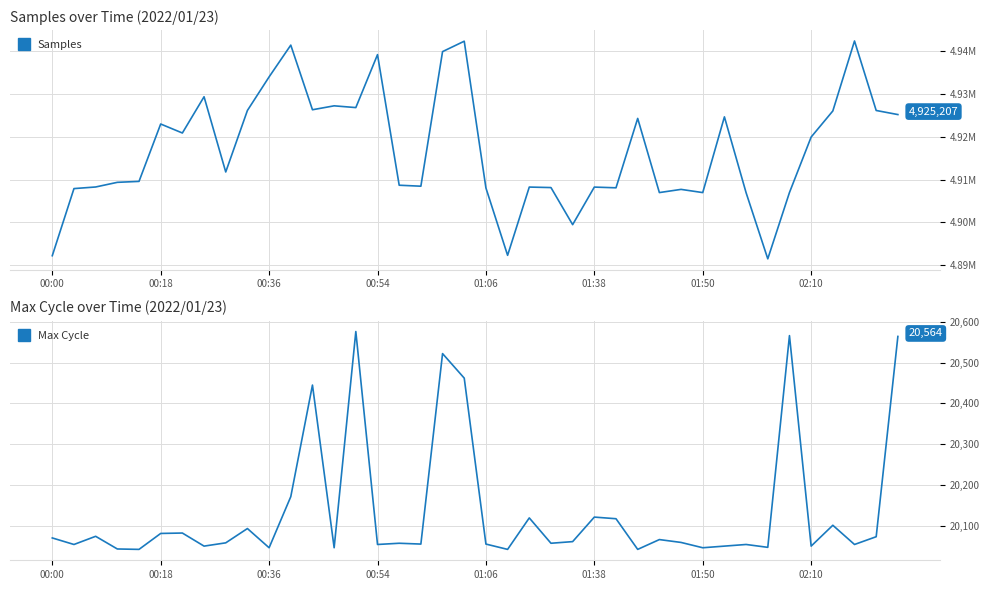

The value of Max Cycle at 01:38 is 9373. True or false?

False